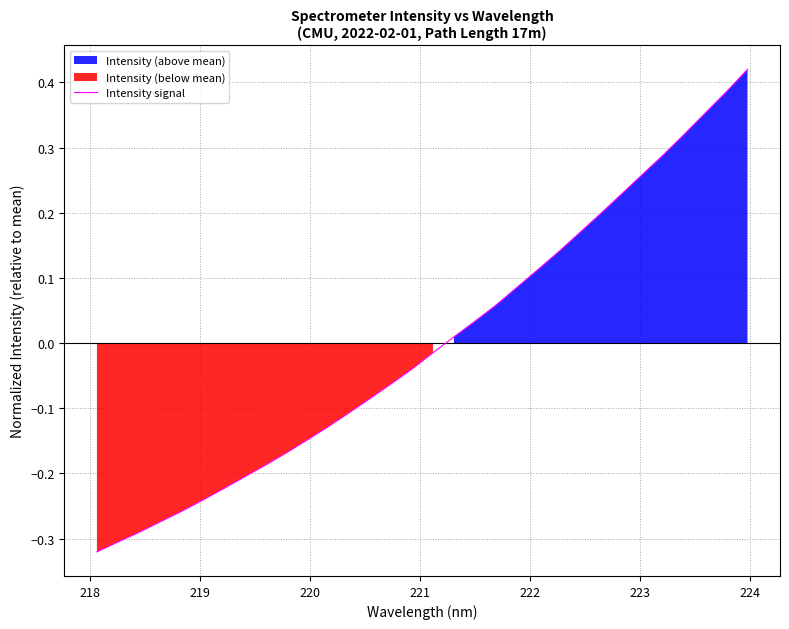

How many values exceed 0?

15